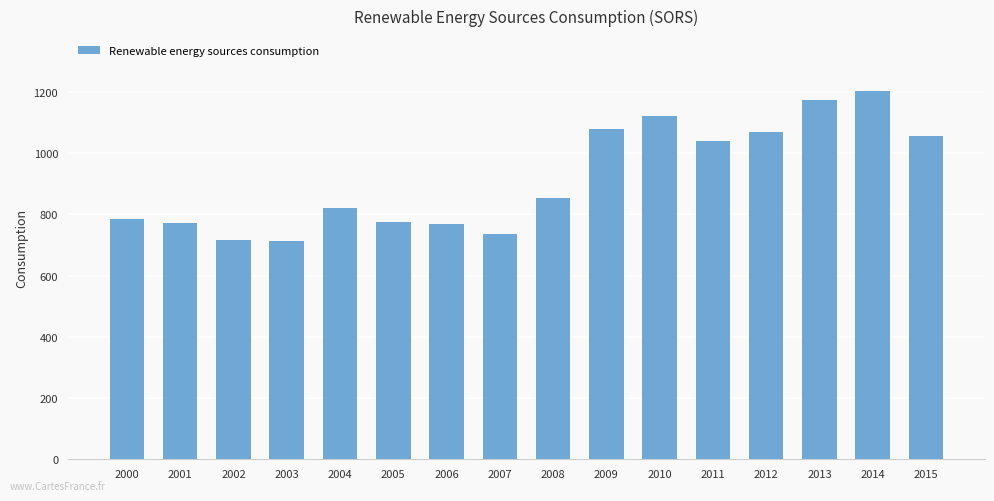

What is the approximate value at 2006?

770.0